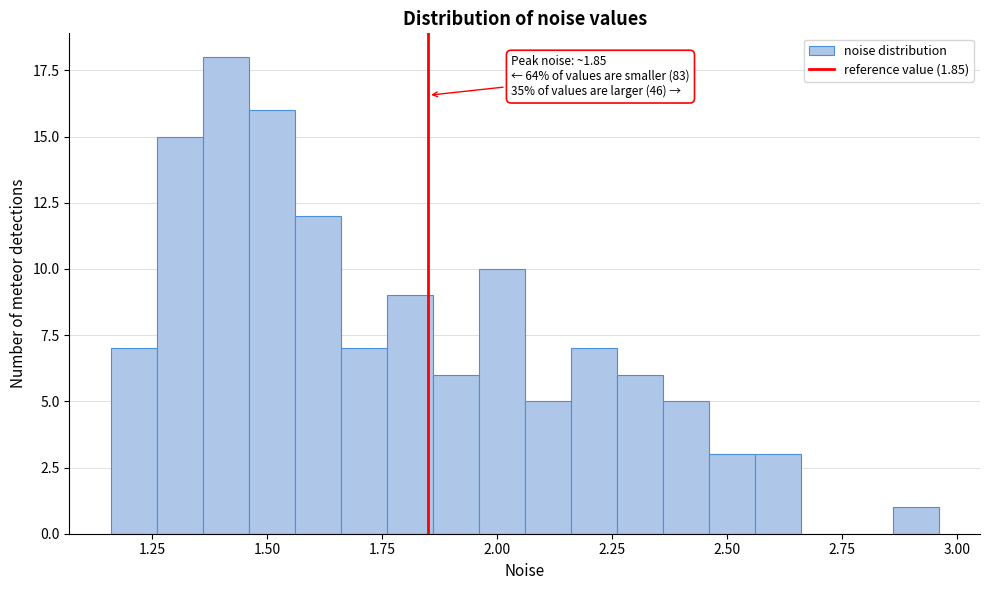

Read against the x-axis, roughly where is the centre of the tallest bar?

1.40